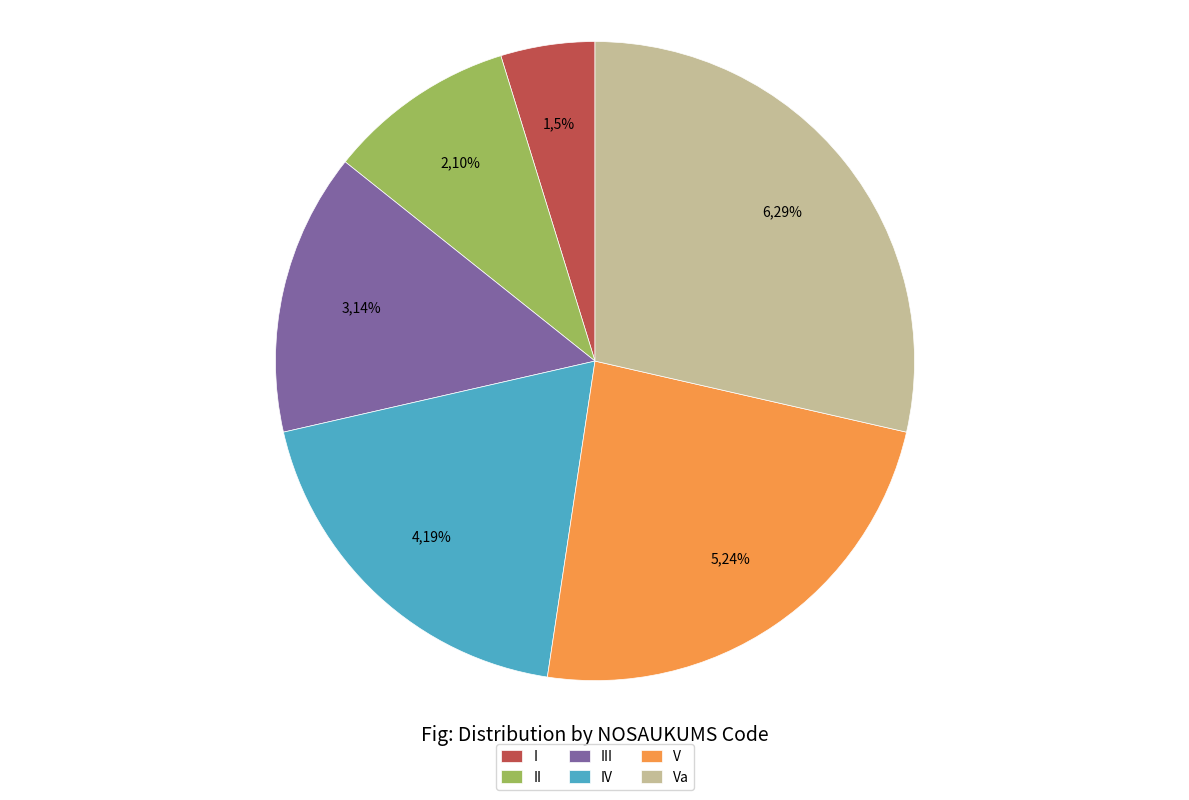

To the nearest percent, what is the average slice percentage?

17%